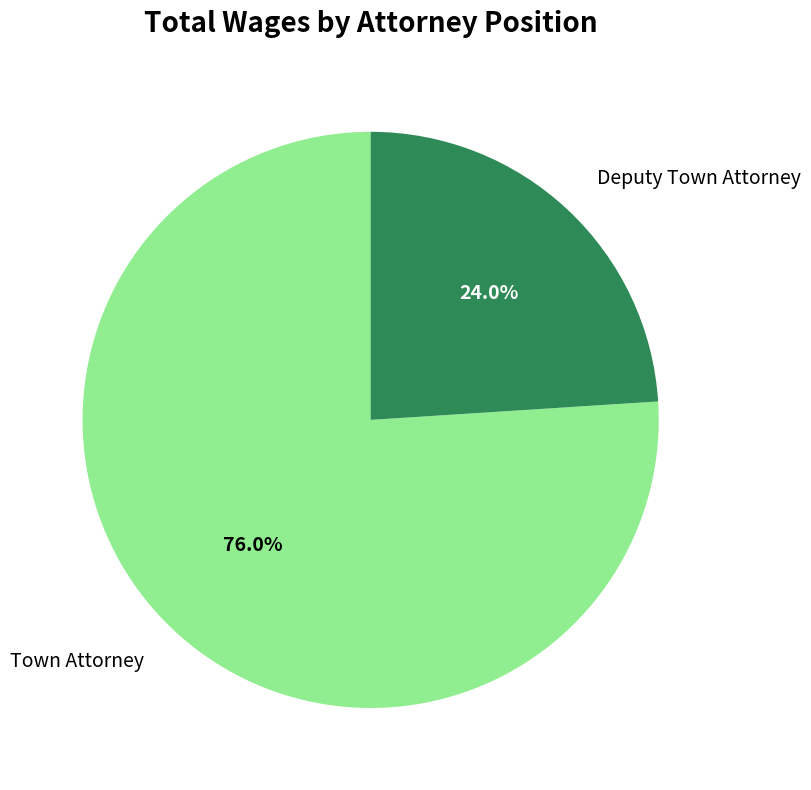

Which has a higher value, Town Attorney or Deputy Town Attorney?

Town Attorney